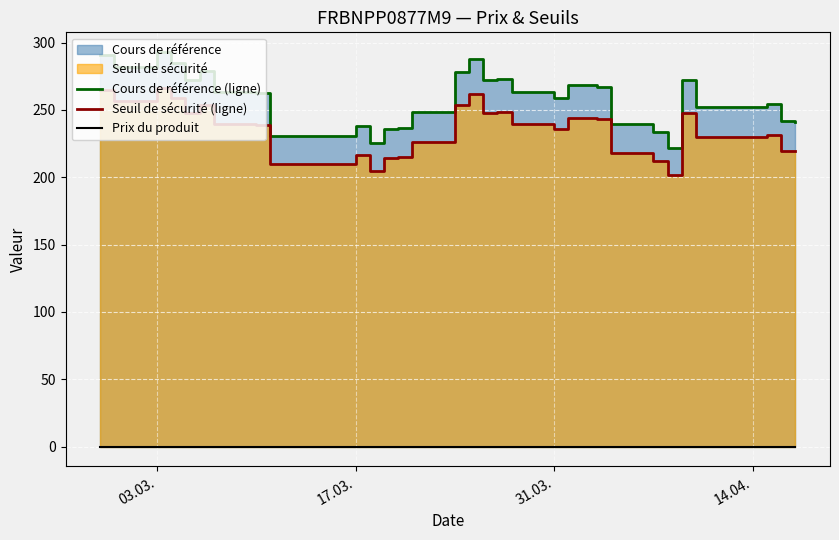

What is the minimum value for Cours de référence (ligne)?

221.9